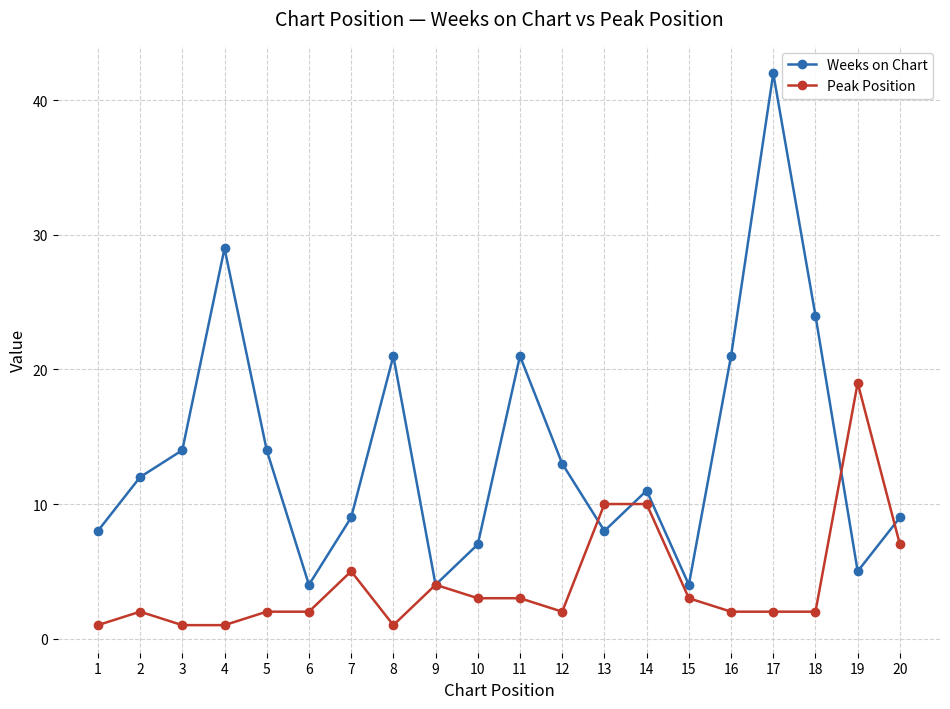

How many series are shown in this chart?

2